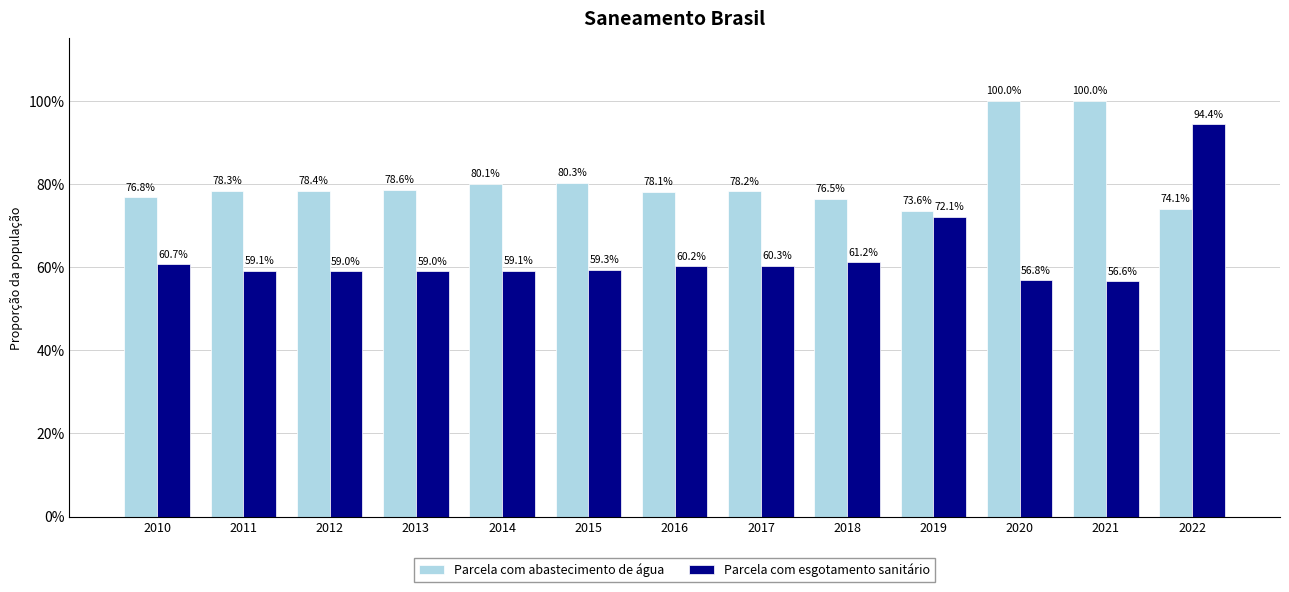

Reading left to right, list all the values displayed in this chart.

Parcela com abastecimento de água: 2010=0.8	2011=0.8	2012=0.8	2013=0.8	2014=0.8	2015=0.8	2016=0.8	2017=0.8	2018=0.8	2019=0.7	2020=1.0	2021=1.0	2022=0.7
Parcela com esgotamento sanitário: 2010=0.6	2011=0.6	2012=0.6	2013=0.6	2014=0.6	2015=0.6	2016=0.6	2017=0.6	2018=0.6	2019=0.7	2020=0.6	2021=0.6	2022=0.9